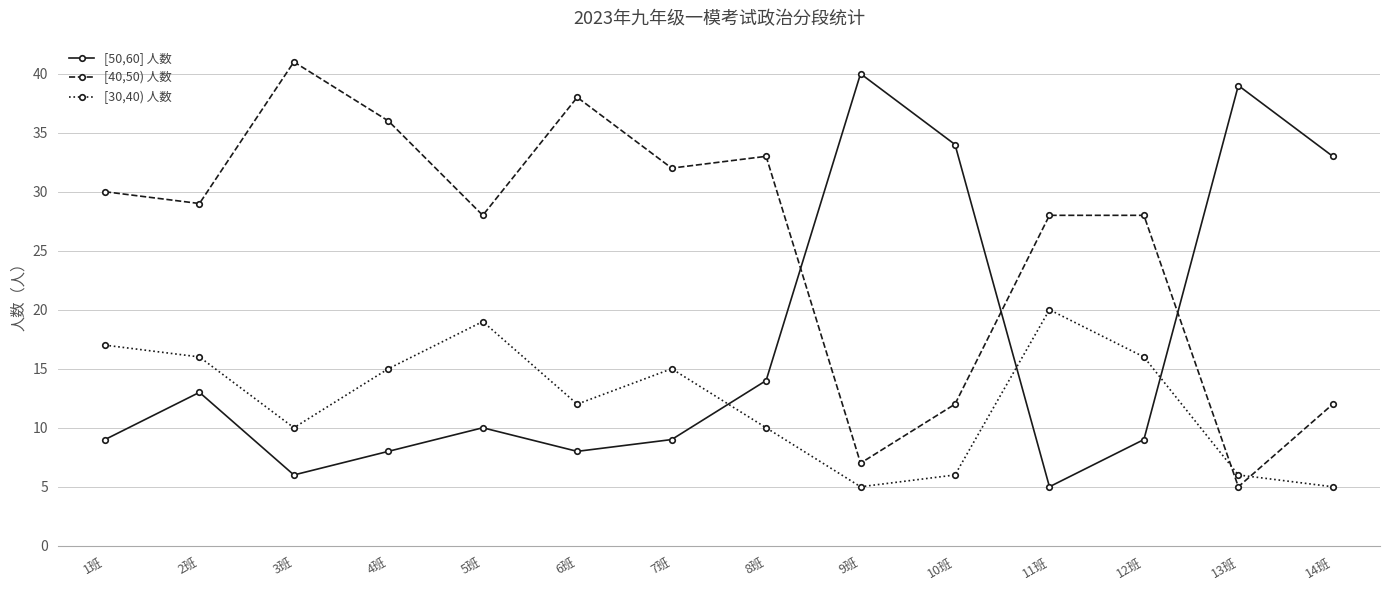

How many interior local valleys does the [40,50) 人数 series have?

5